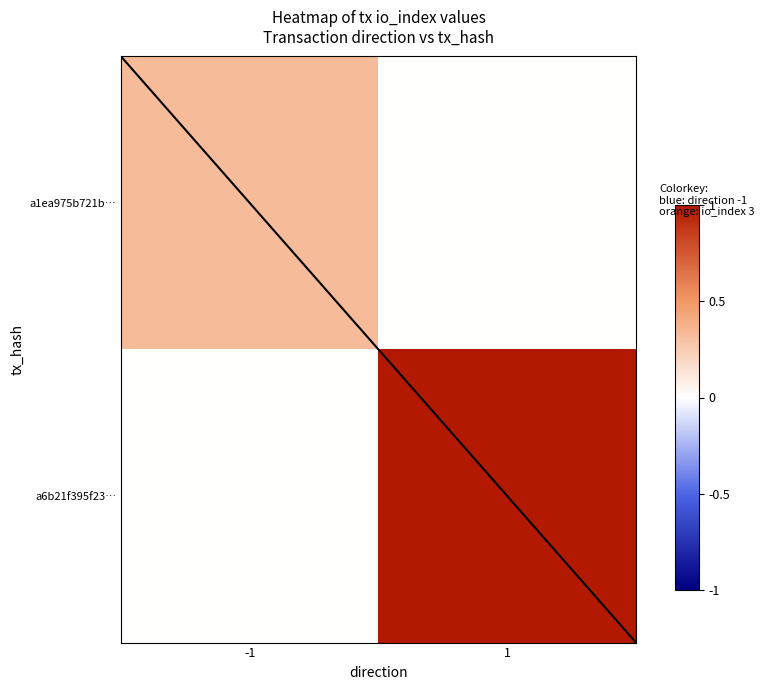

Reading right to left, what are all the values shown in this chart?

a1ea975b721b…: 1=0.0	-1=0.3
a6b21f395f23…: 1=1.0	-1=0.0